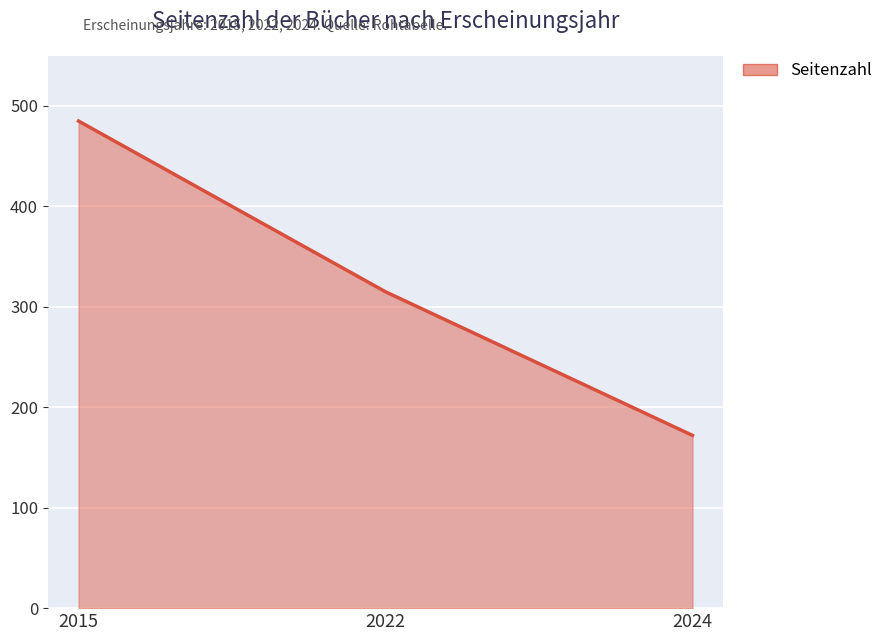

How many values are below 315?

1